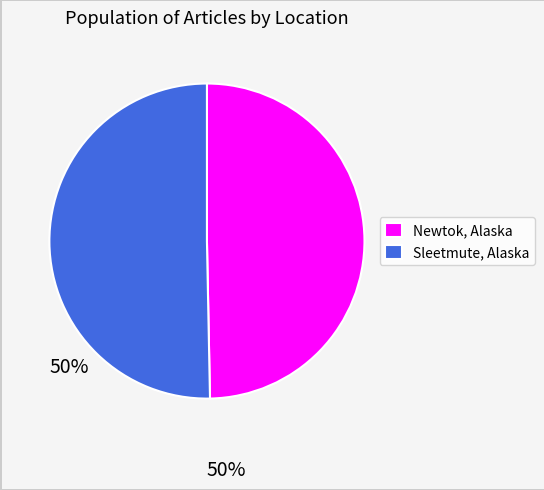

Is it true that Sleetmute, Alaska is 50% of the pie?

True